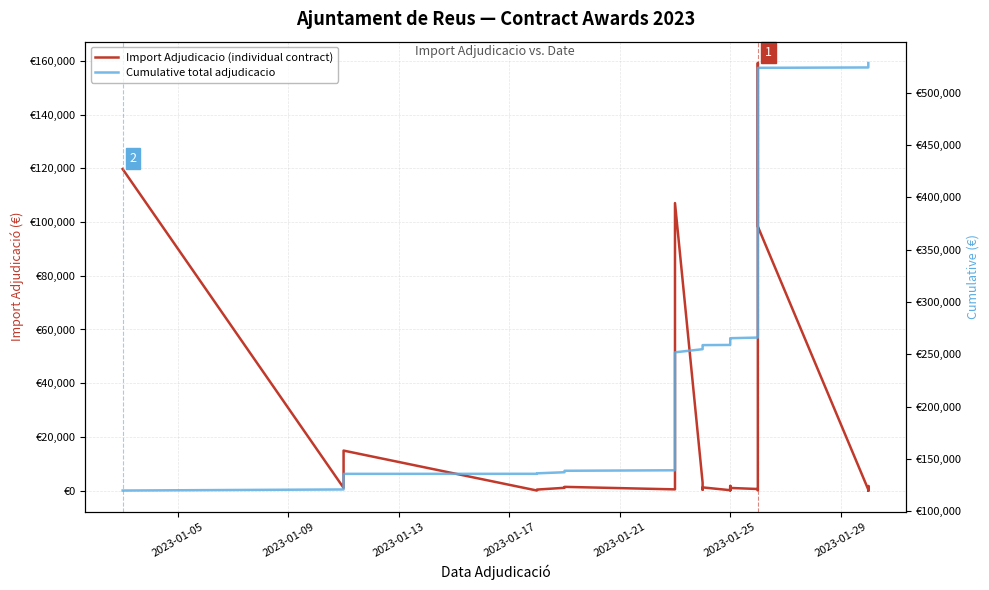

True or false: Import Adjudicacio (individual contract) and Cumulative total adjudicacio cross at least once.

False